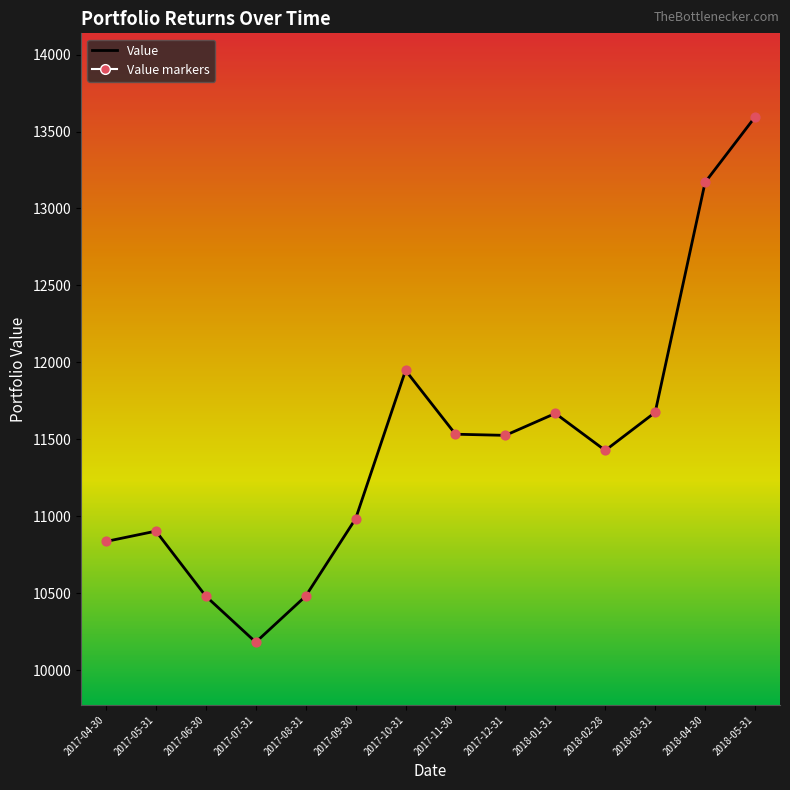

Approximately how many times larger is the value at 2018-05-31 compared to 2018-02-28?

1.2